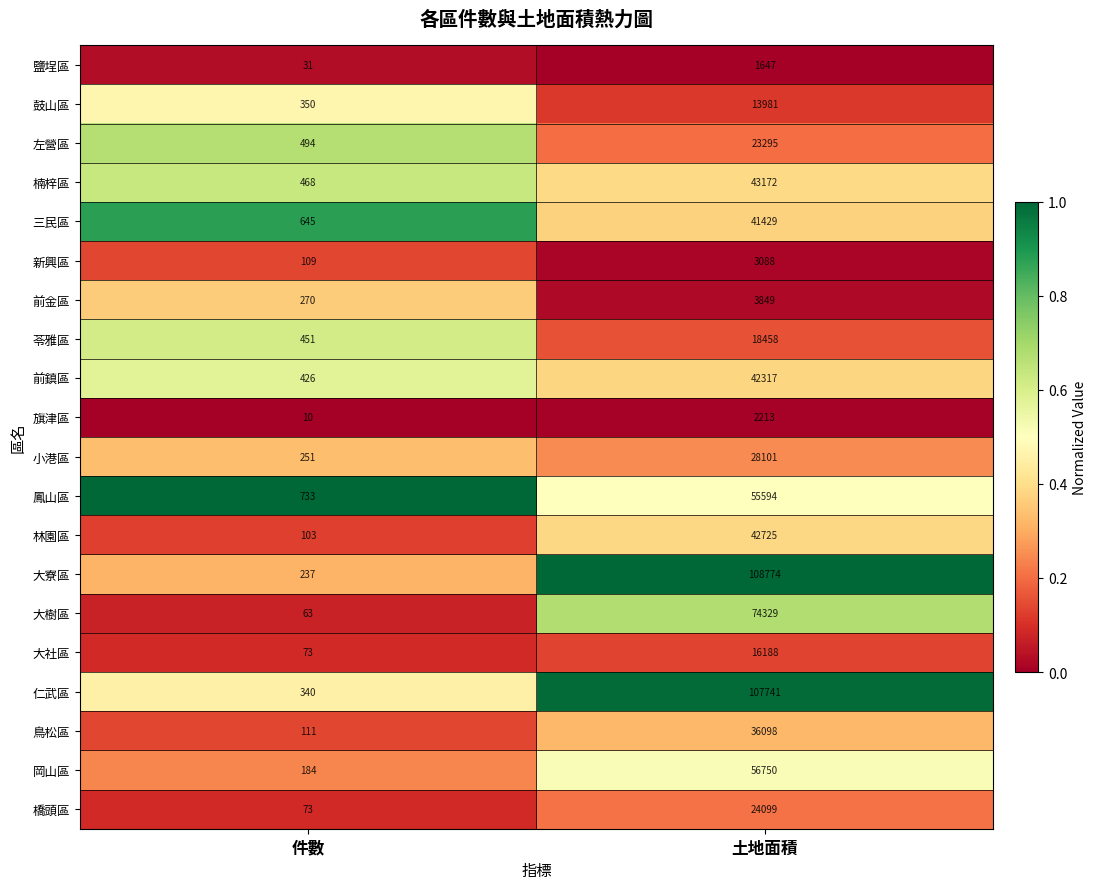

Count the number of data series in this chart.

20